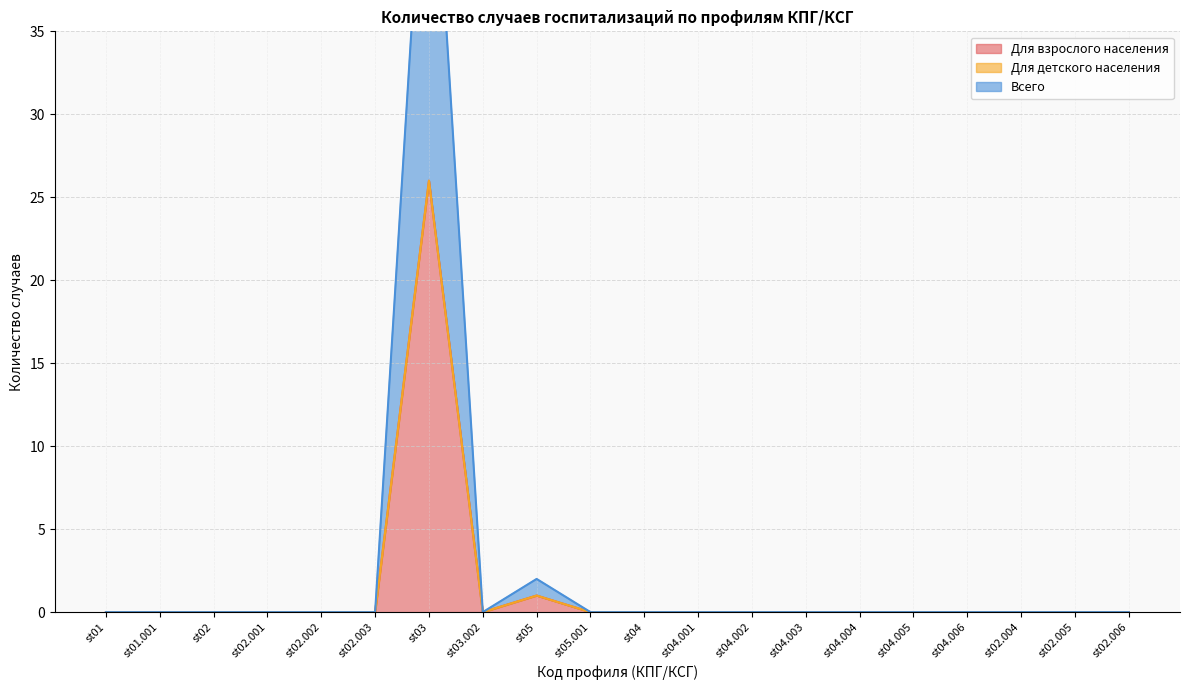

Which series changed the most between st04.002 and st02.005?

Для взрослого населения